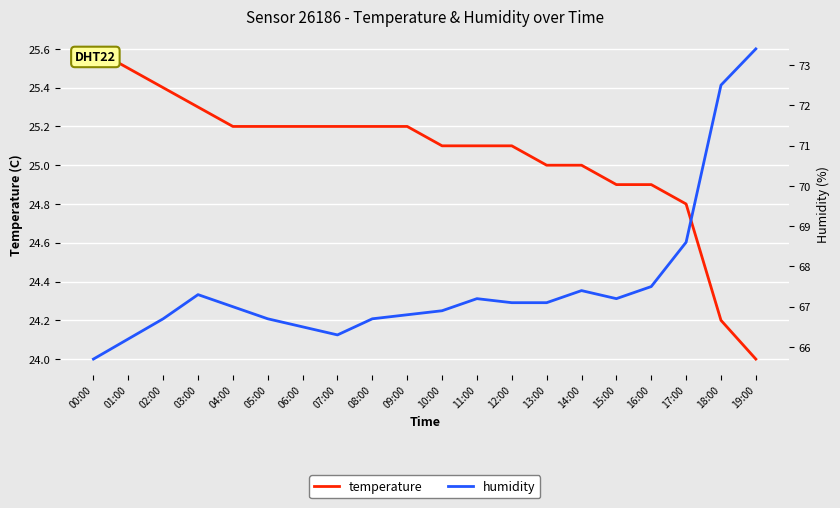

What is the minimum value for temperature?

24.0